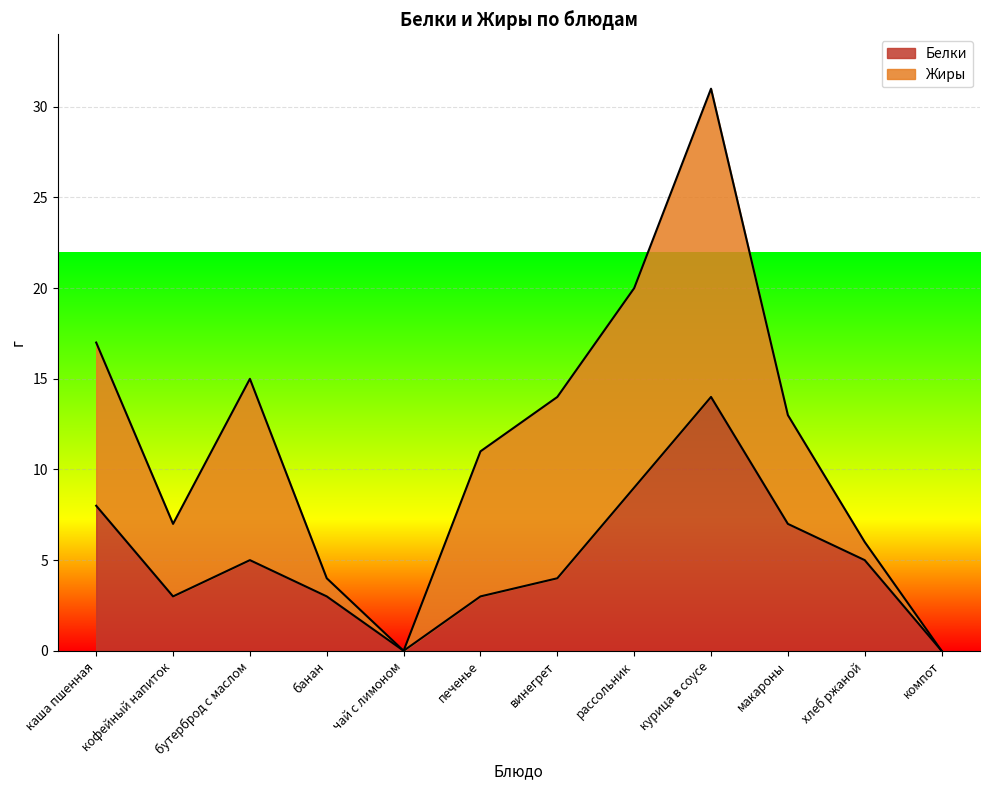

True or false: the data has more than 1 interior local peaks.

True